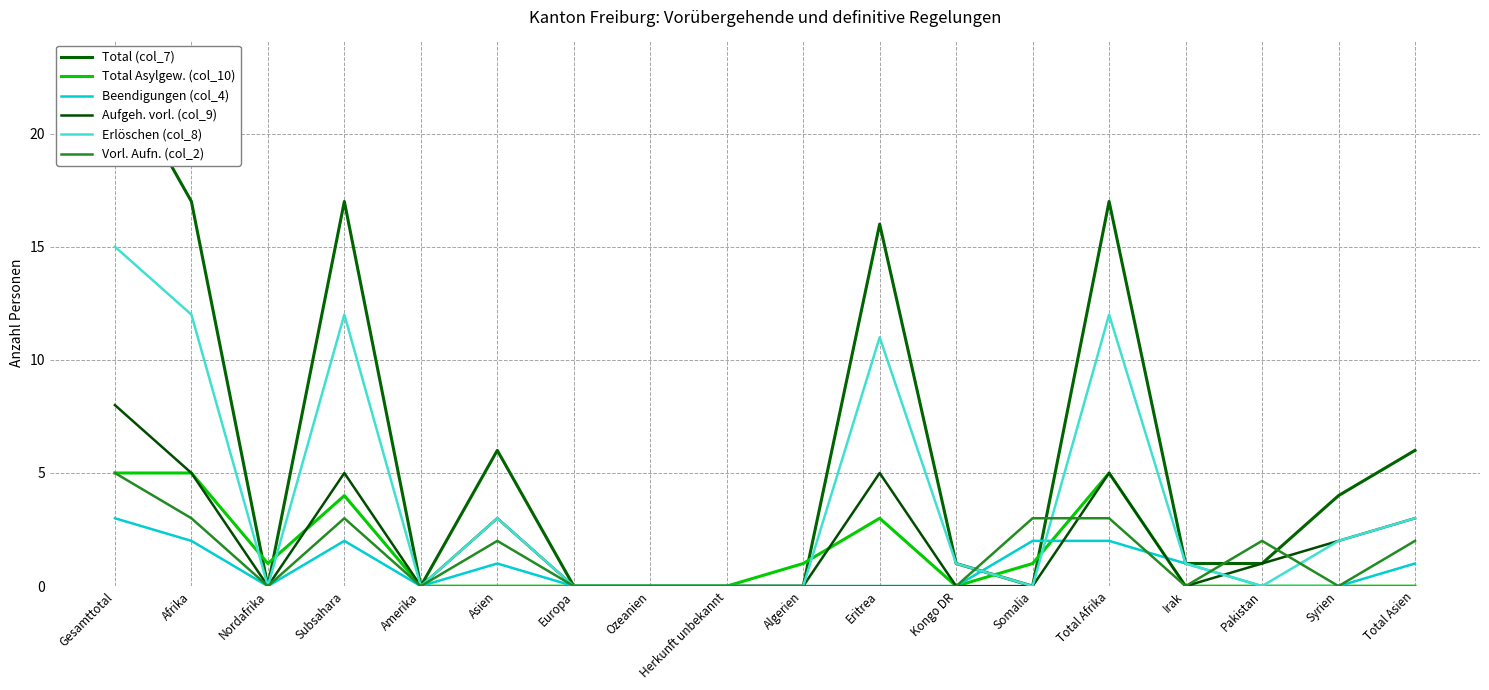

Count the number of categories in the chart.

18